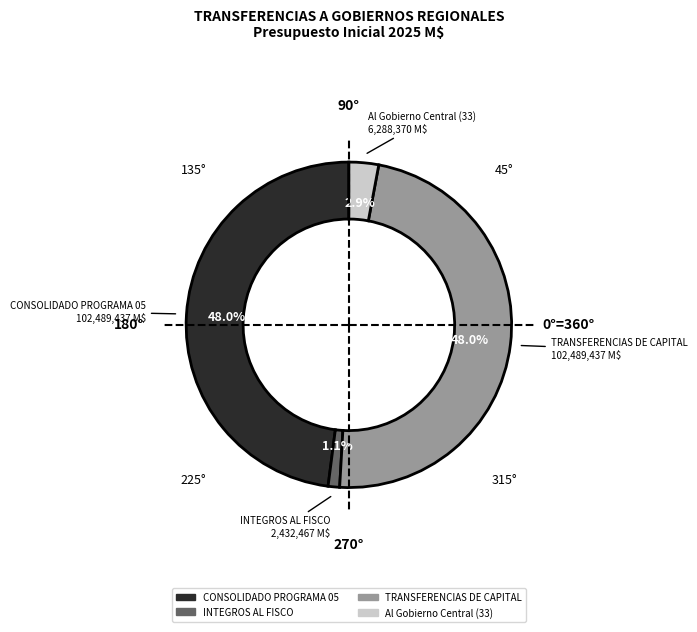

Is there a majority slice in this chart?

No